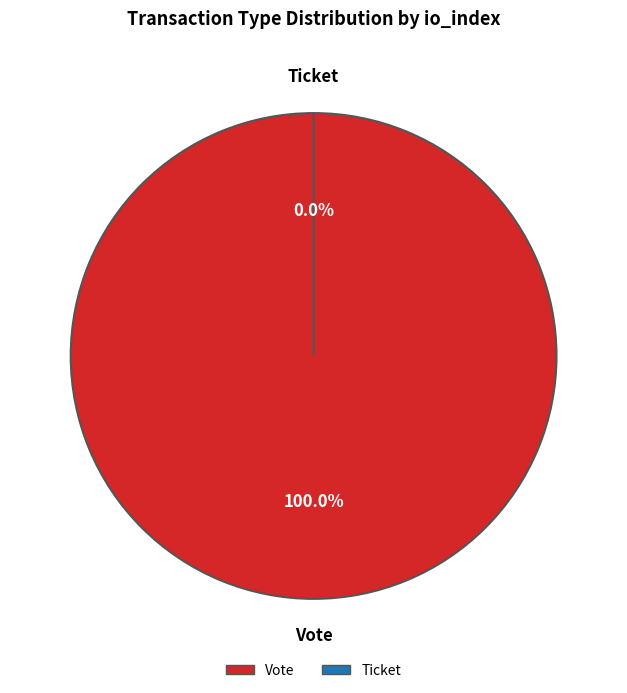

Combined, do Vote and Ticket account for over 50%?

Yes